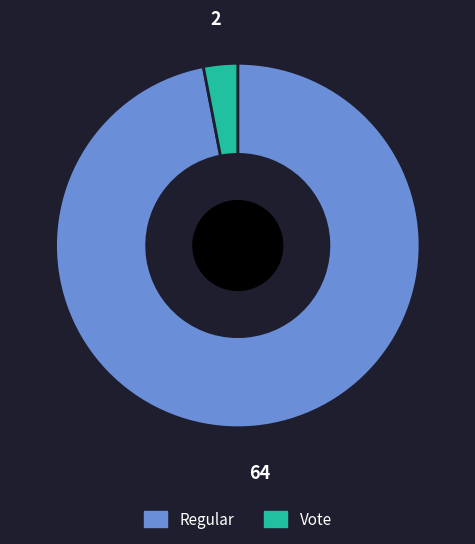

What is the majority slice?

Regular